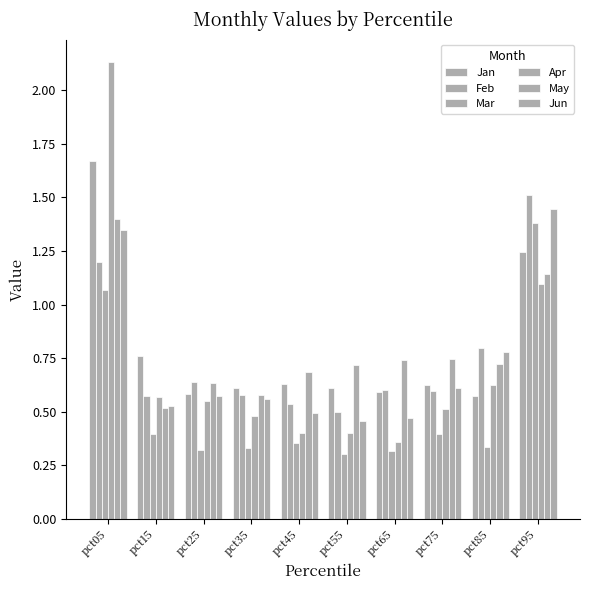

List the series in order of their peak value, lowest first.

Mar, May, Jun, Feb, Jan, Apr